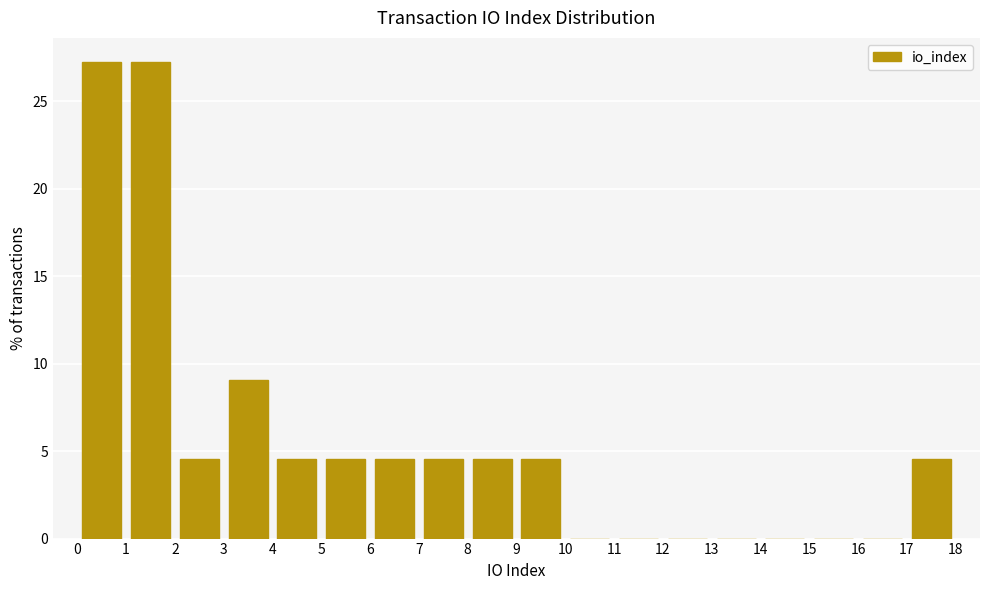

Reading left to right, list every bar in this chart as the range it spans on the x-axis followed by its height. The values are not printed on the chart, so give them approximately, as read against the axis.

0 to 1: 27.5
1 to 2: 27.5
2 to 3: 4.5
3 to 4: 9.0
4 to 5: 4.5
5 to 6: 4.5
6 to 7: 4.5
7 to 8: 4.5
8 to 9: 4.5
9 to 10: 4.5
10 to 11: 0
11 to 12: 0
12 to 13: 0
13 to 14: 0
14 to 15: 0
15 to 16: 0
16 to 17: 0
17 to 18: 4.5